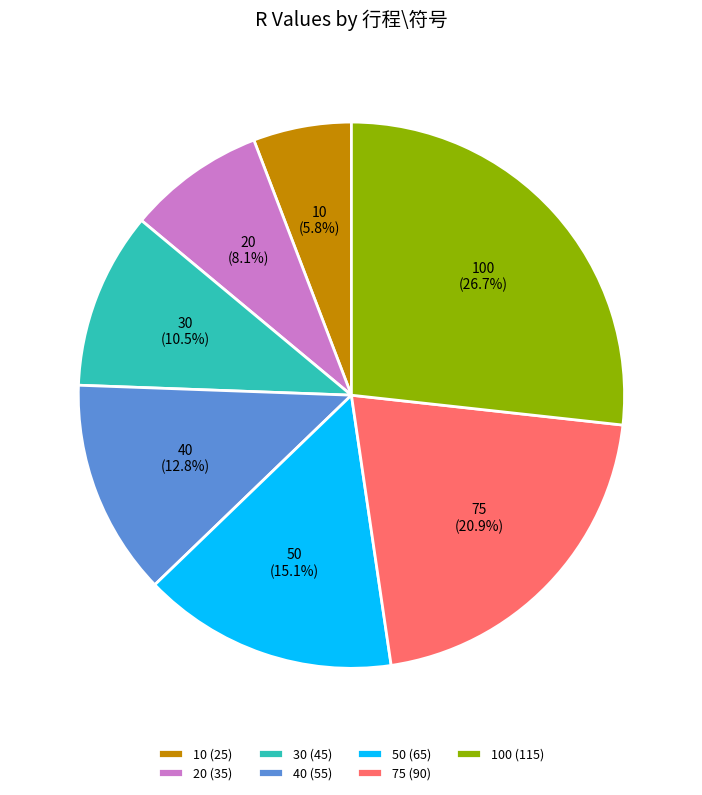

How many segments does this pie chart have?

7